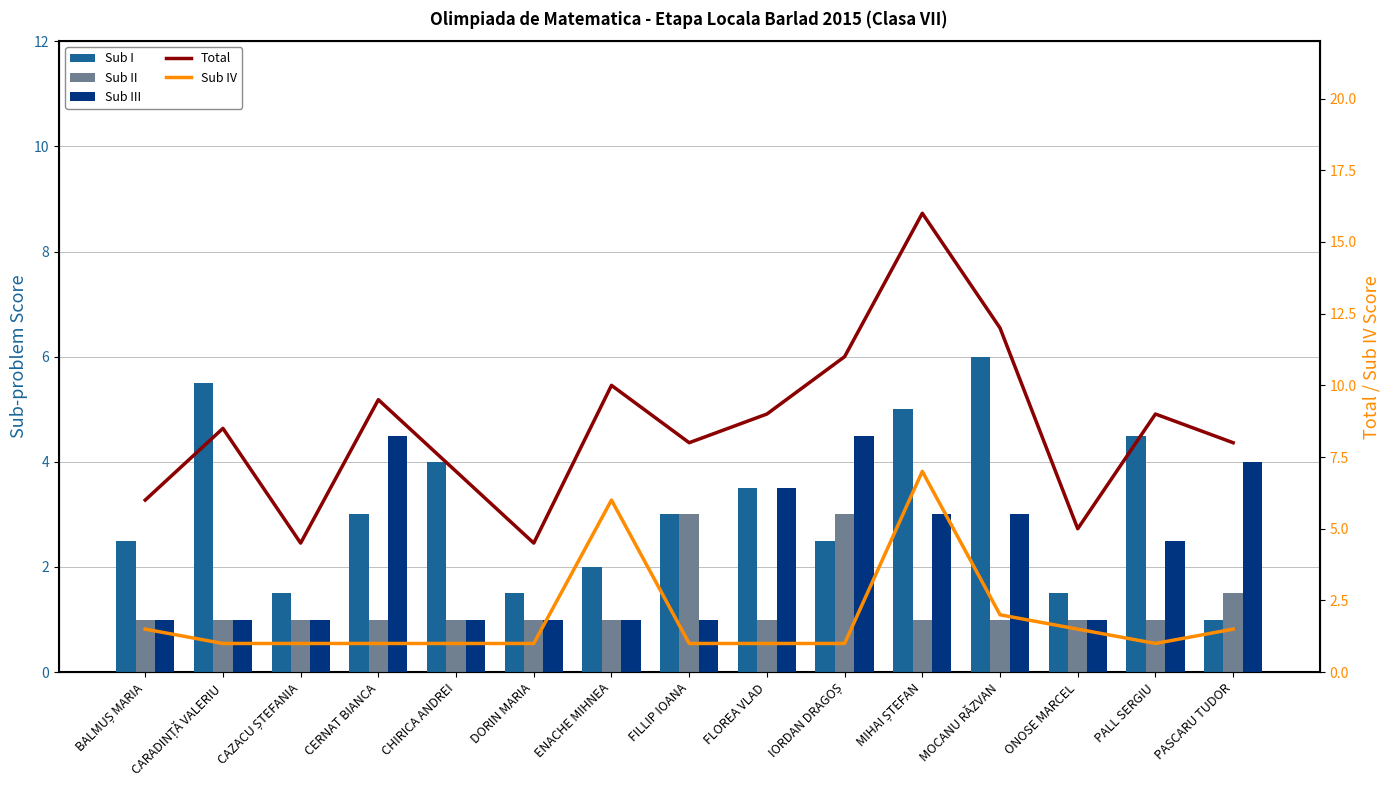

At how many categories does at least one series exceed 6?

11